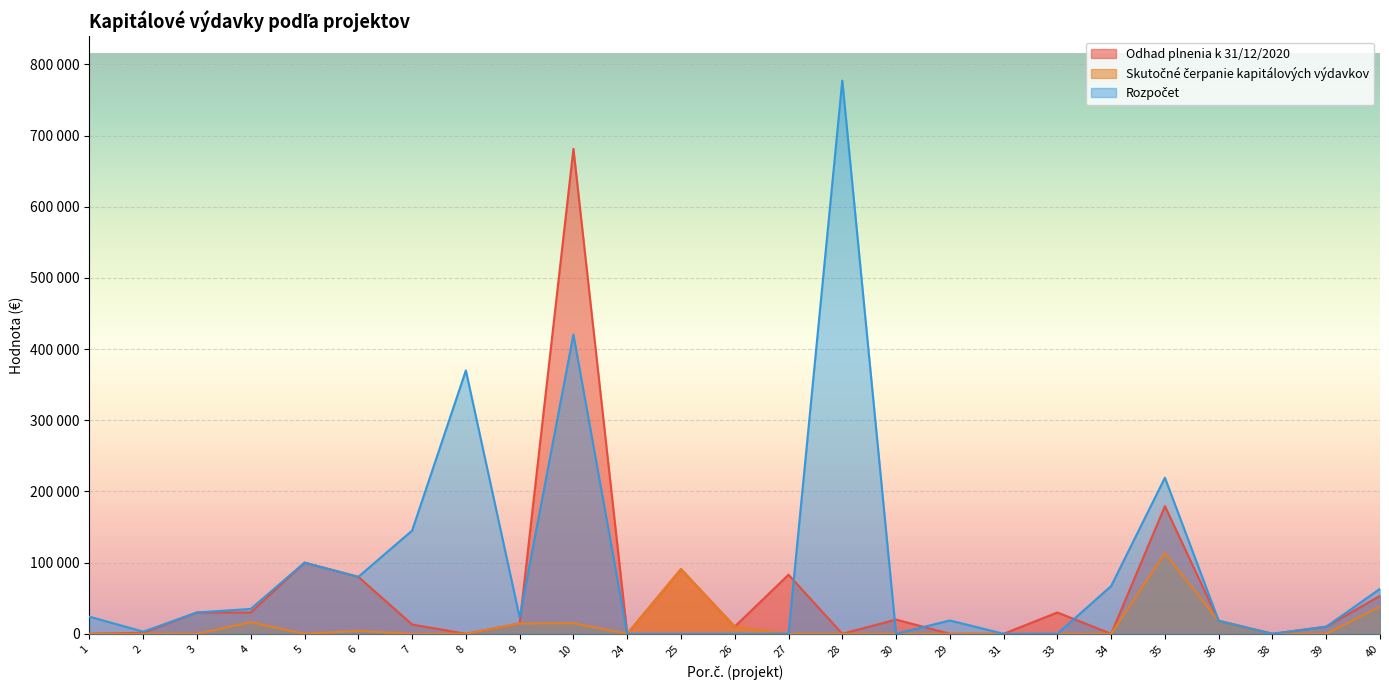

What is the difference between the maximum and second lowest values in the Odhad plnenia k 31/12/2020 series?

681272.0